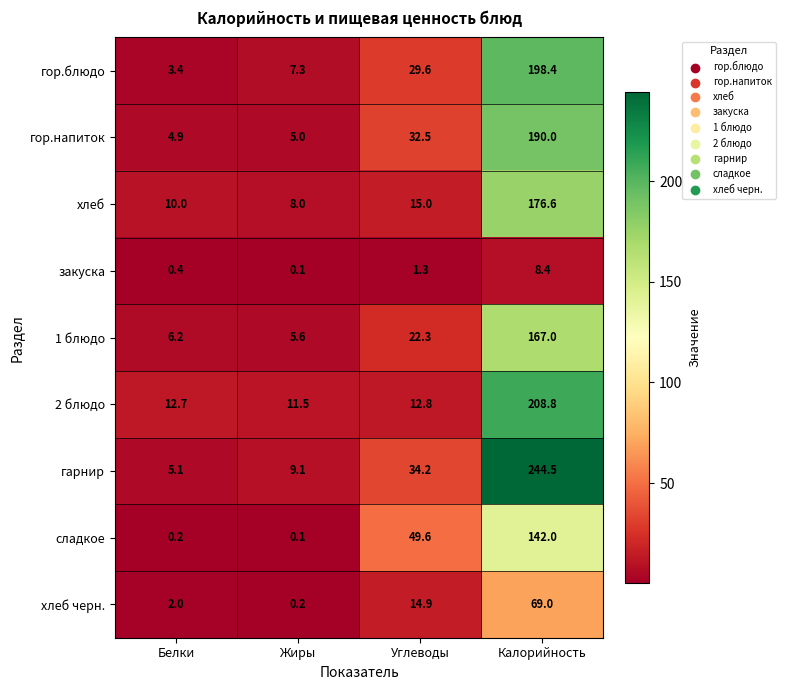

Count the number of categories in the chart.

4